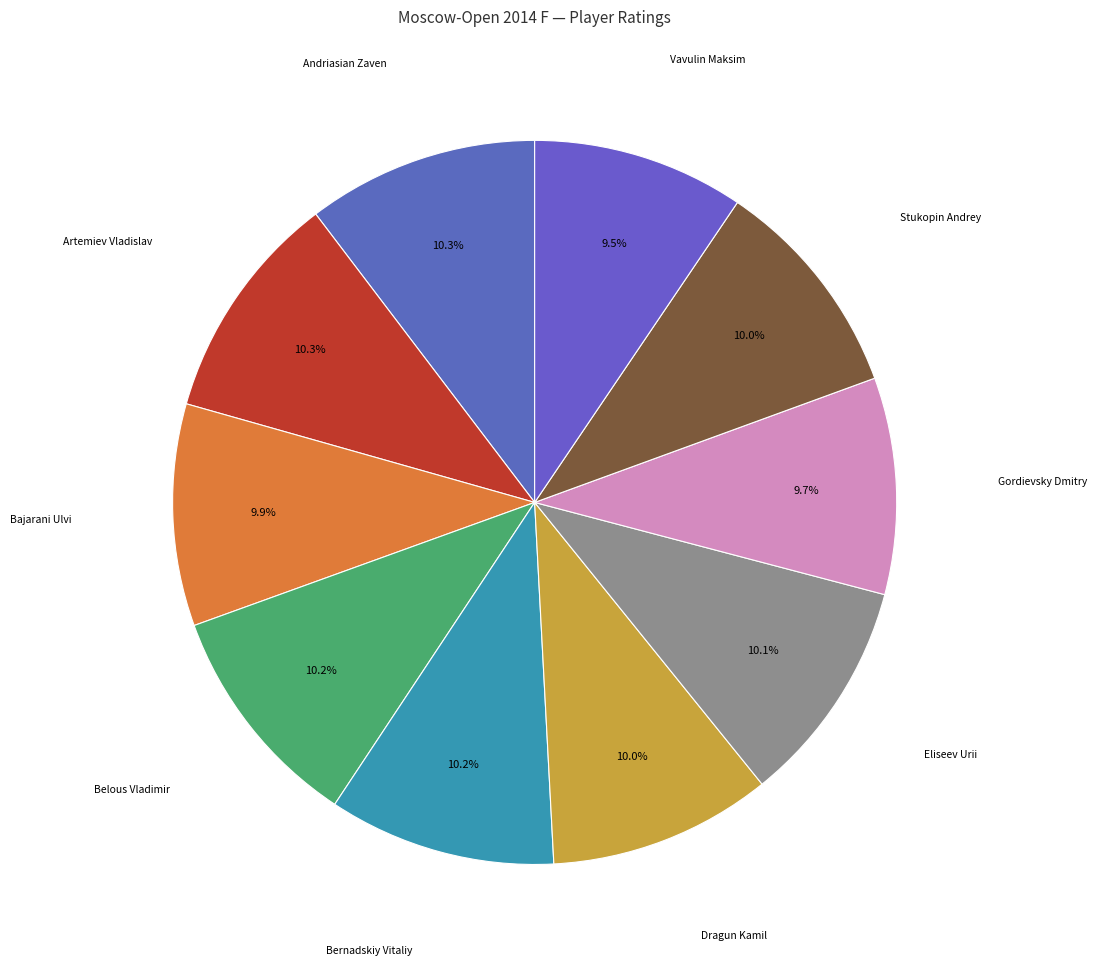

Does Artemiev Vladislav account for over 50% of the chart?

No